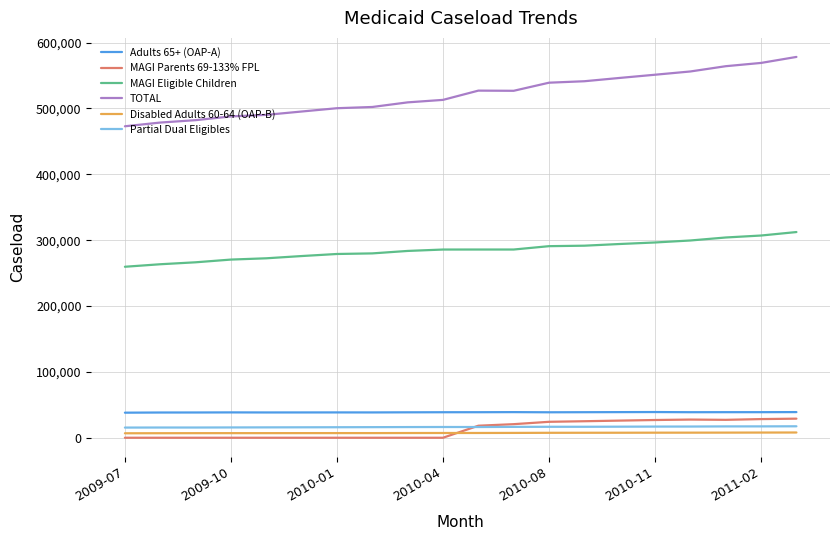

At how many categories does at least one series exceed 389497?

20